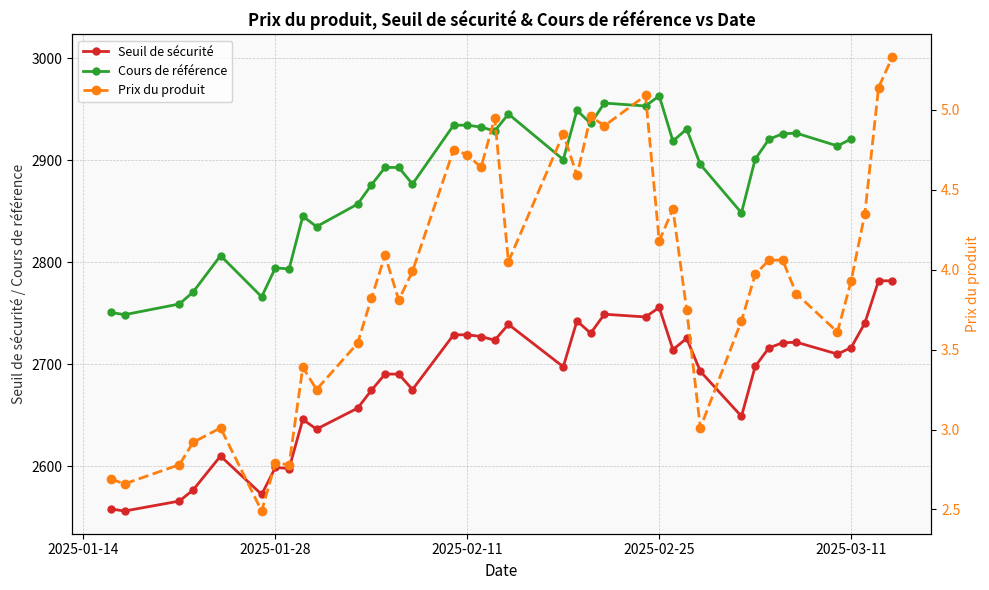

What is the highest value of the Seuil de sécurité series?

2781.9